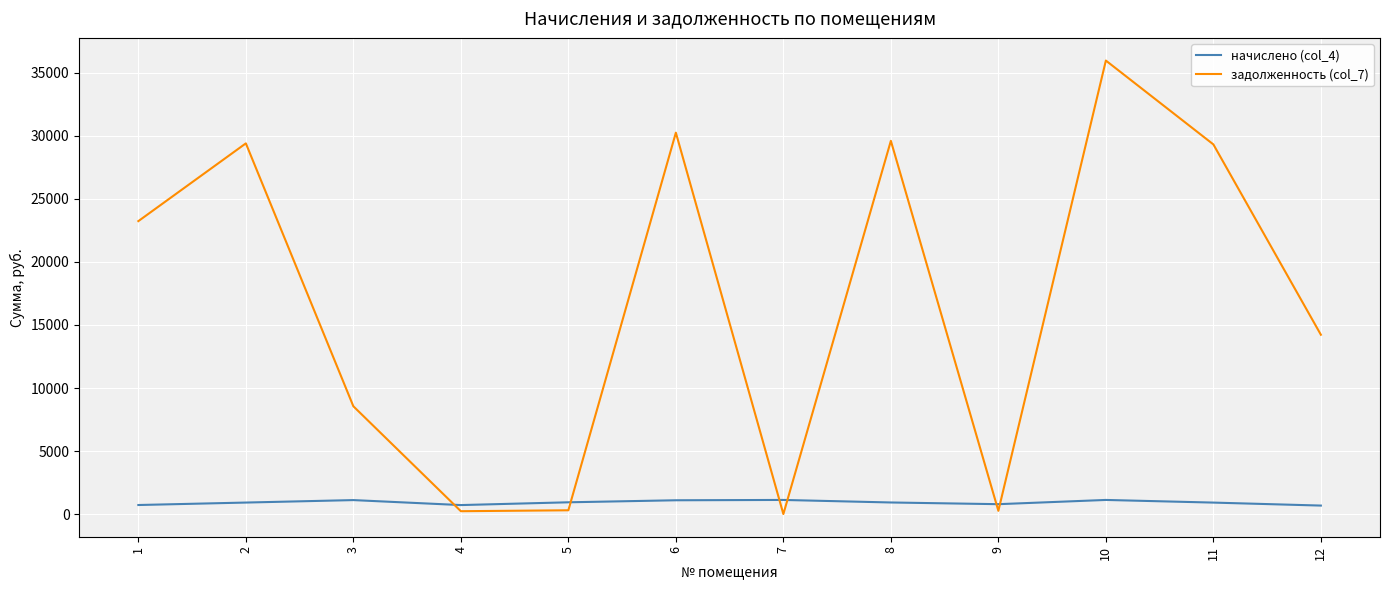

At which category is the sum across all series the highest?

10